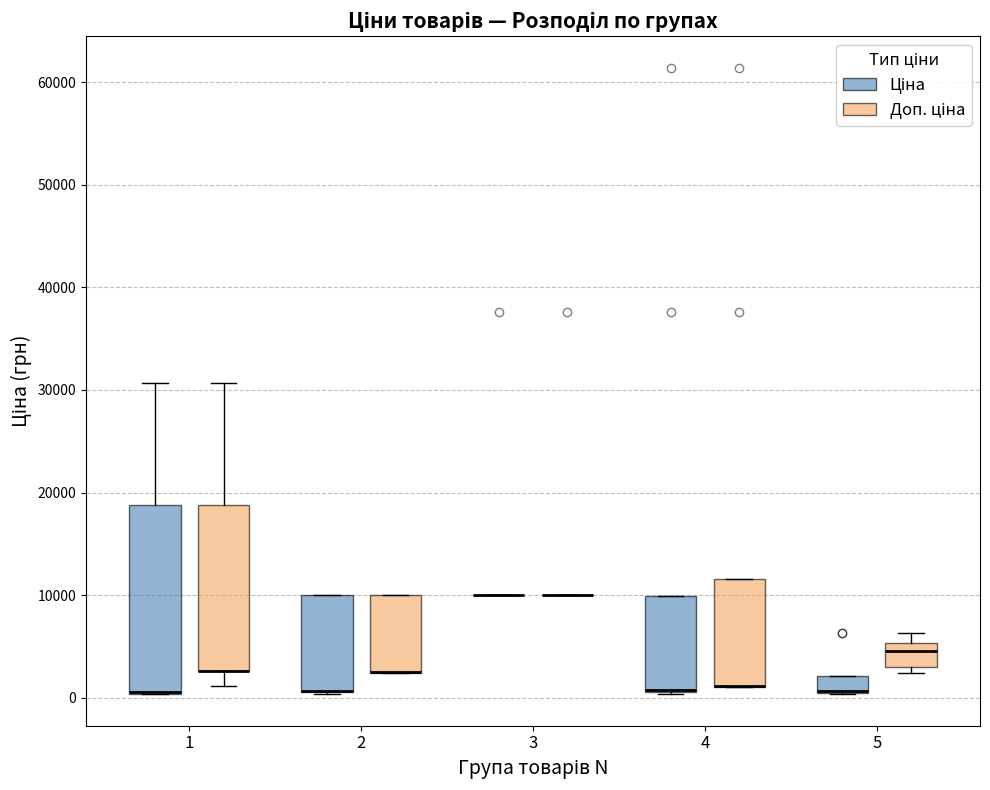

Where is the lower edge of the box for 2 (Доп. ціна) on the y-axis? The values are not printed on the chart, so give them approximately, as read against the axis.

2000